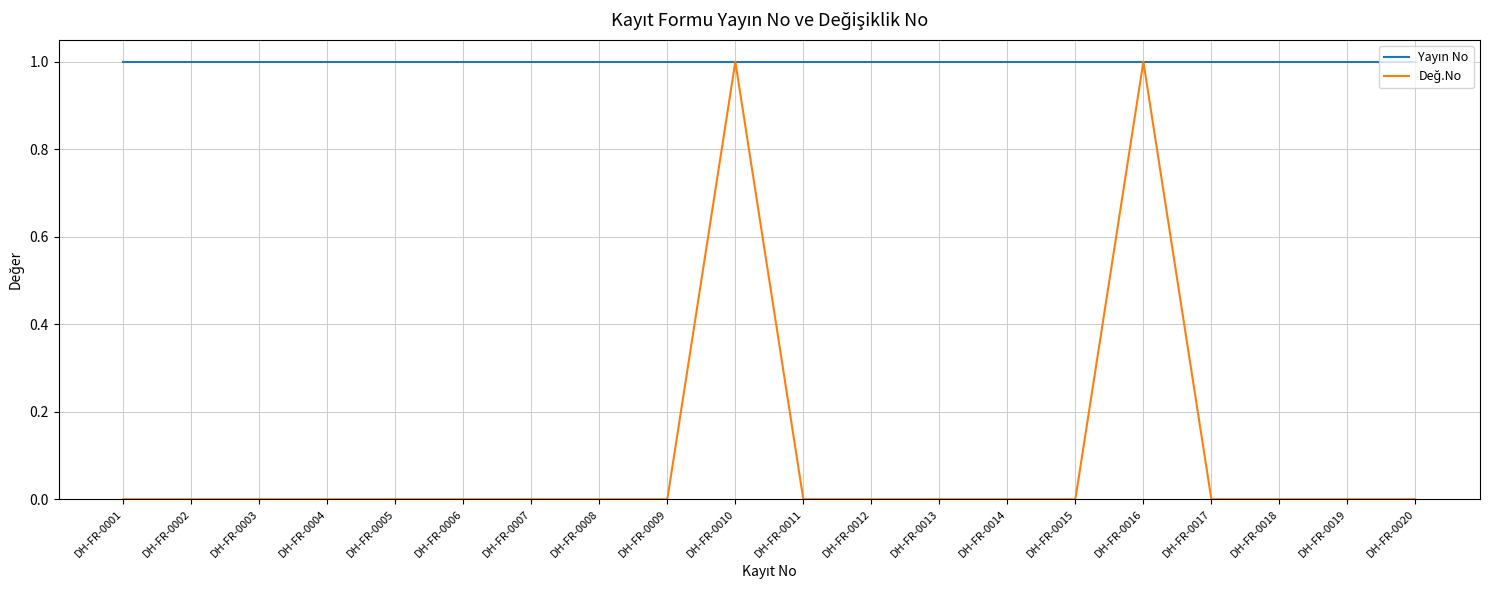

How many lines are shown in the chart?

2